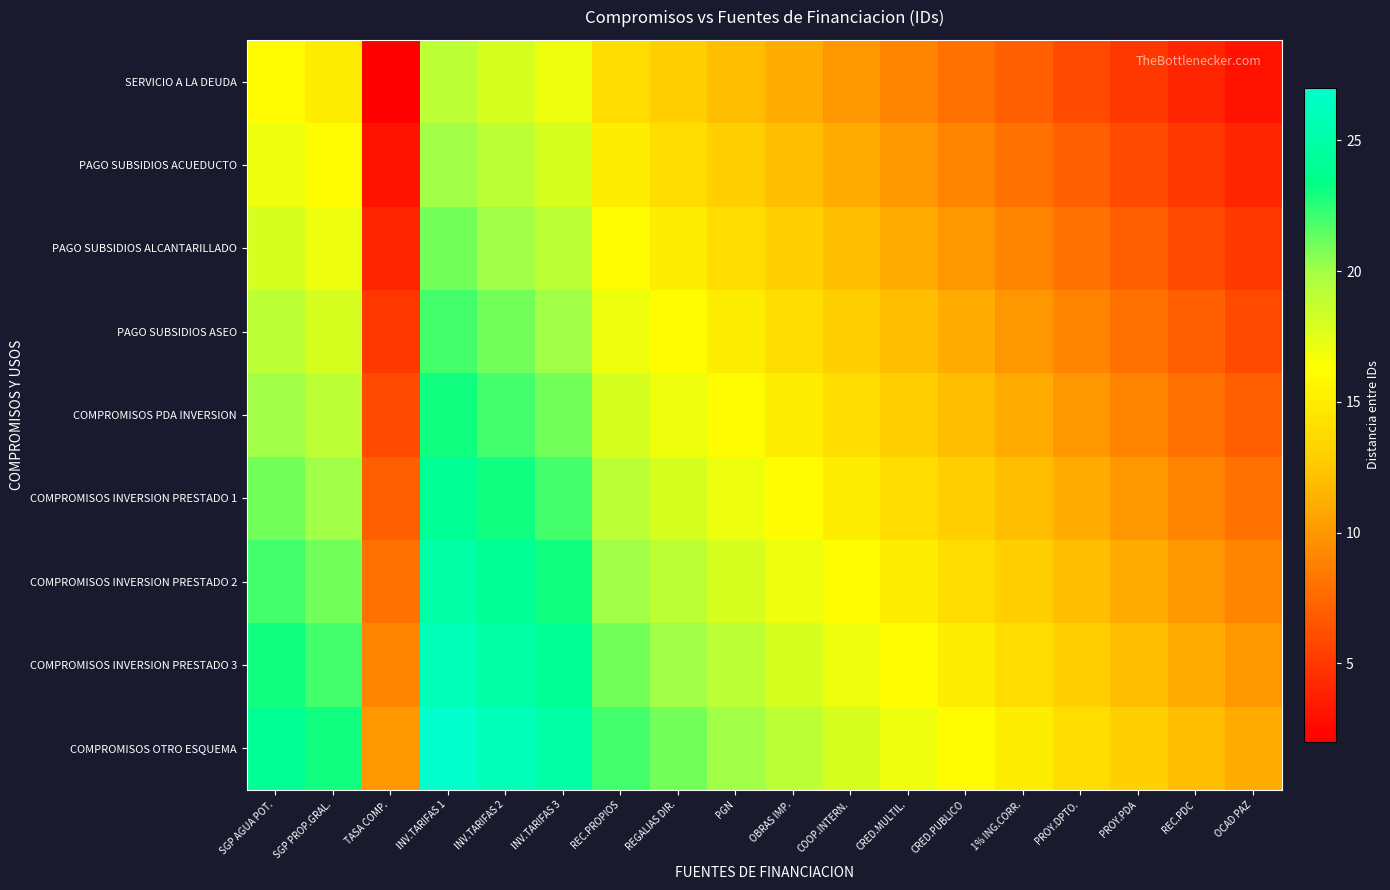

Rank the series at OCAD PAZ from lowest to highest value.

SERVICIO A LA DEUDA, PAGO SUBSIDIOS ACUEDUCTO, PAGO SUBSIDIOS ALCANTARILLADO, PAGO SUBSIDIOS ASEO, COMPROMISOS PDA INVERSION, COMPROMISOS INVERSION PRESTADO 1, COMPROMISOS INVERSION PRESTADO 2, COMPROMISOS INVERSION PRESTADO 3, COMPROMISOS OTRO ESQUEMA